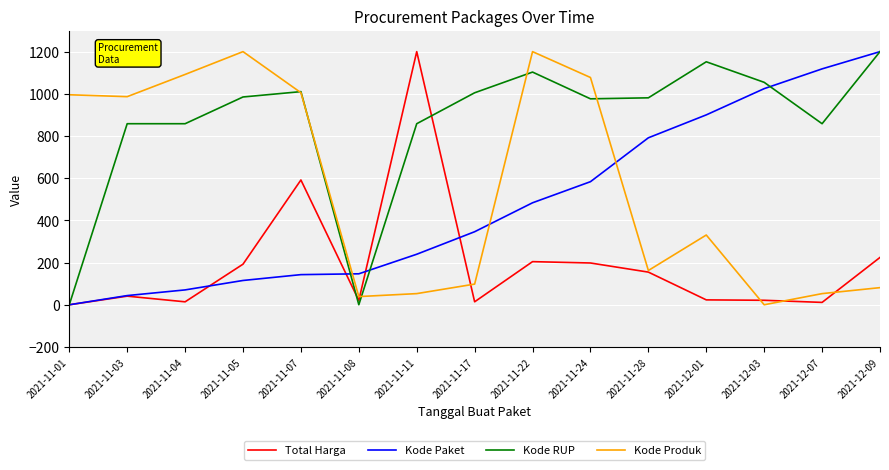

Which series ends up on top after the final intersection of Kode Produk and Kode Paket?

Kode Paket